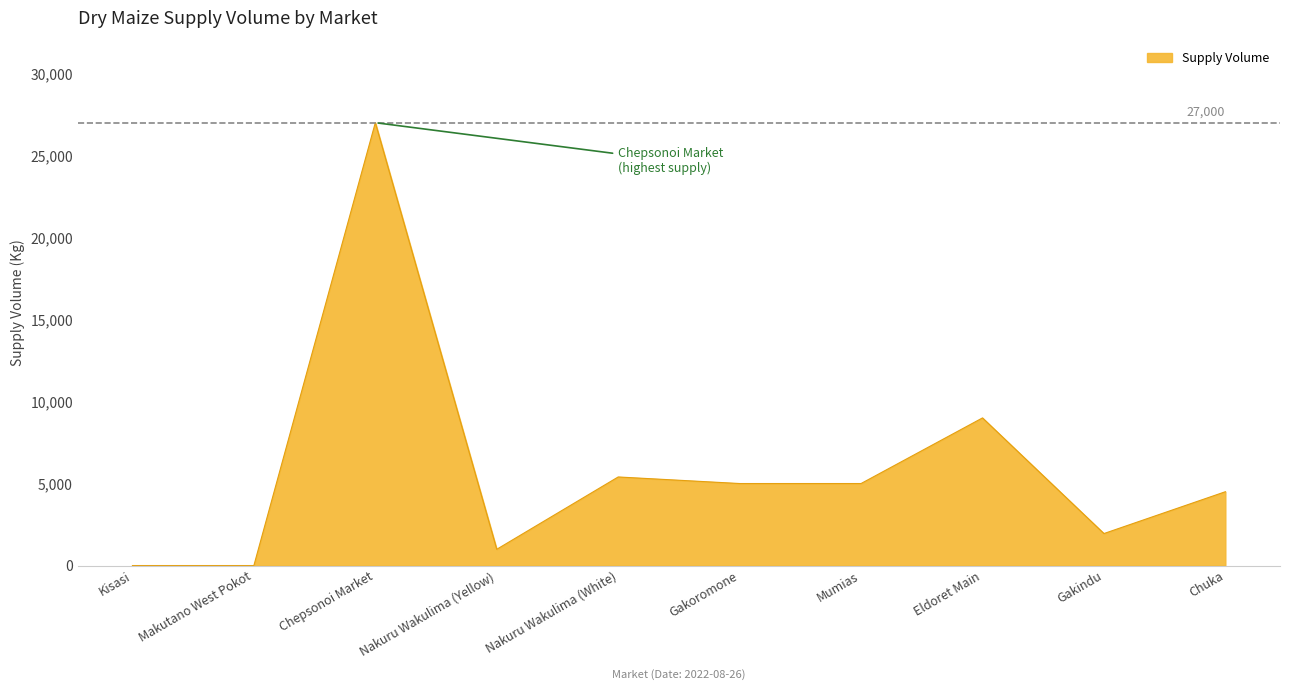

Is it true that the value at Chuka is 4500?

True